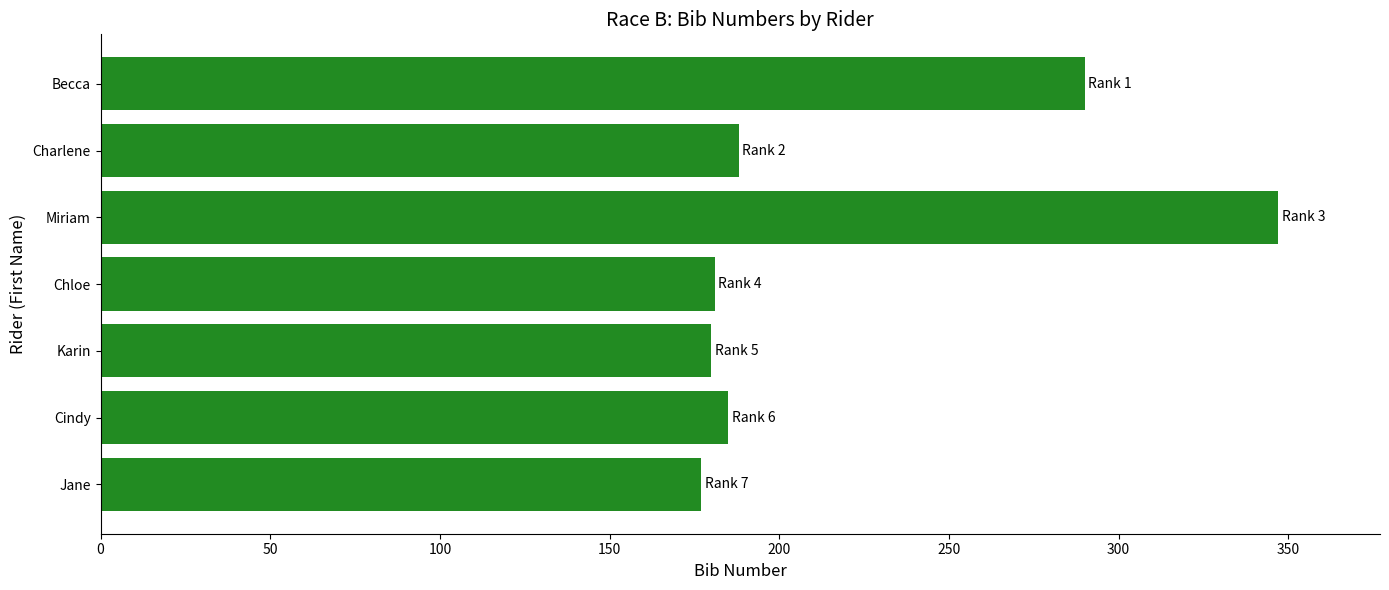

What is the sum of all values?

1548